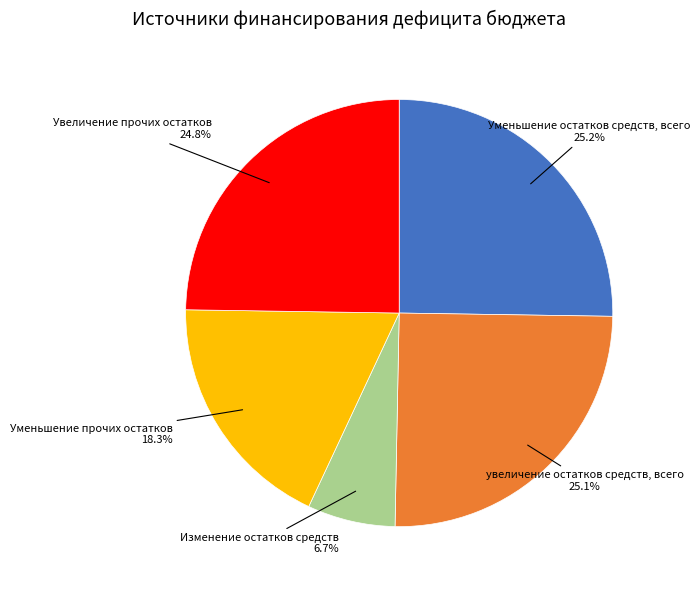

What portion of the pie excludes Изменение остатков средств?

93.3%